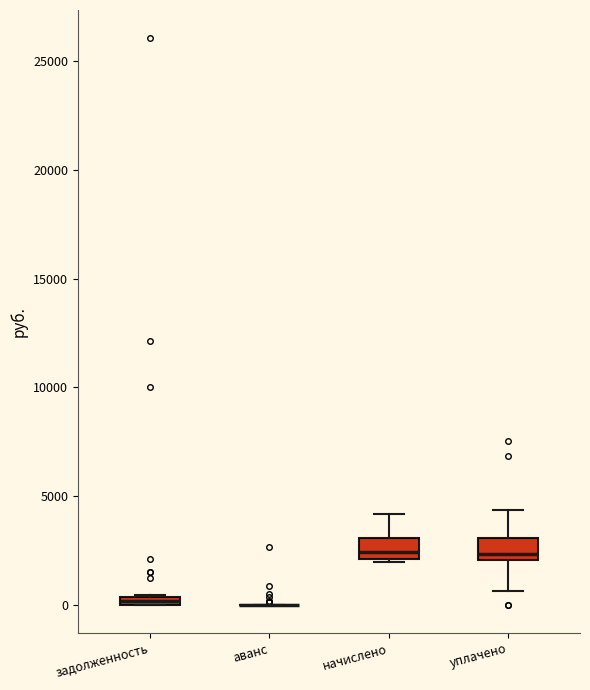

Where does the upper whisker of the box for начислено end on the y-axis? The values are not printed on the chart, so give them approximately, as read against the axis.

4000